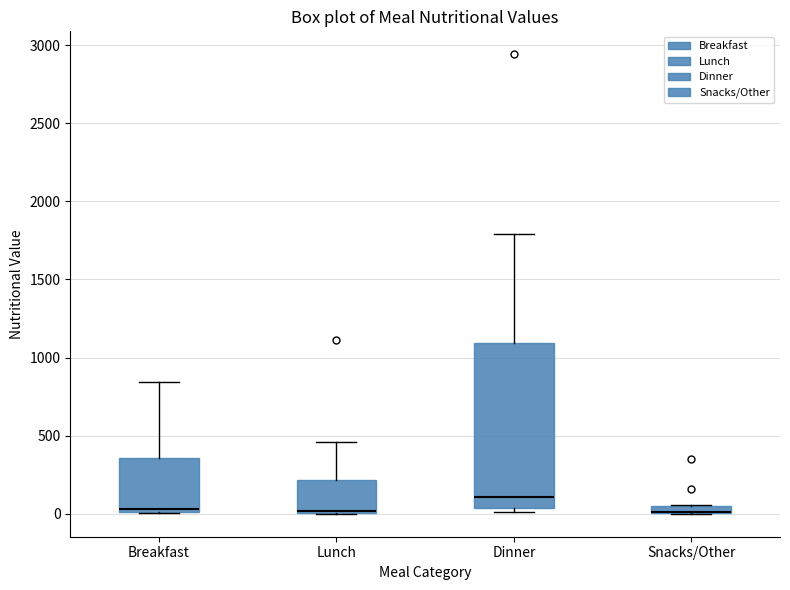

Where is the lower edge of the box for Lunch on the y-axis? The values are not printed on the chart, so give them approximately, as read against the axis.

0